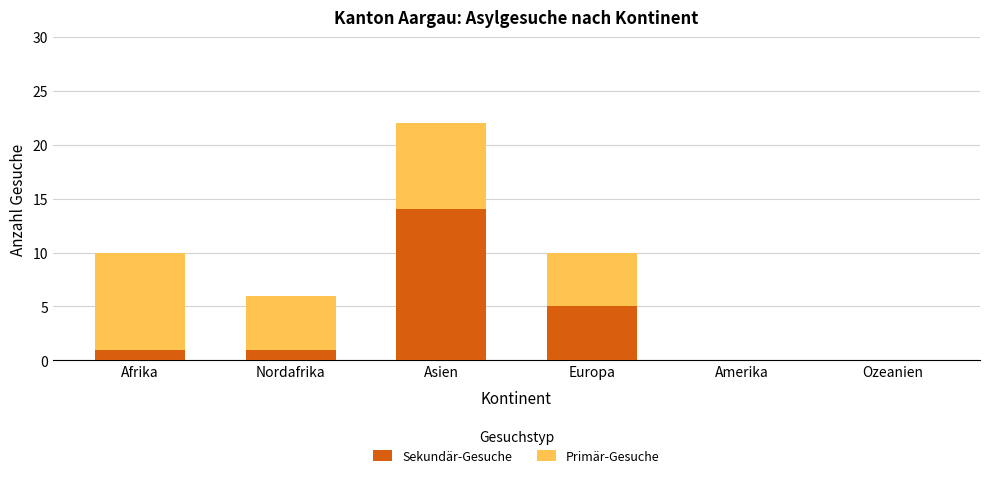

Reading right to left, transcribe the values for Sekundär-Gesuche.

Ozeanien=0	Amerika=0	Europa=5	Asien=14	Nordafrika=1	Afrika=1